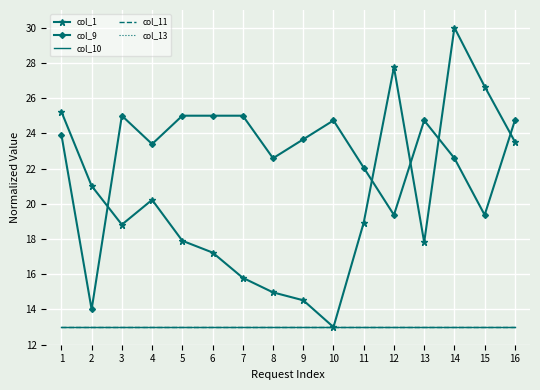

Reading right to left, list all the values displayed in this chart.

col_1: 23.5	26.7	30.0	17.8	27.8	18.9	13.0	14.5	15.0	15.8	17.2	17.9	20.2	18.8	21.0	25.2
col_9: 24.7	19.4	22.6	24.7	19.4	22.0	24.7	23.7	22.6	25.0	25.0	25.0	23.4	25.0	14.0	23.9
col_10: 13.0	13.0	13.0	13.0	13.0	13.0	13.0	13.0	13.0	13.0	13.0	13.0	13.0	13.0	13.0	13.0
col_11: 13.0	13.0	13.0	13.0	13.0	13.0	13.0	13.0	13.0	13.0	13.0	13.0	13.0	13.0	13.0	13.0
col_13: 13.0	13.0	13.0	13.0	13.0	13.0	13.0	13.0	13.0	13.0	13.0	13.0	13.0	13.0	13.0	13.0